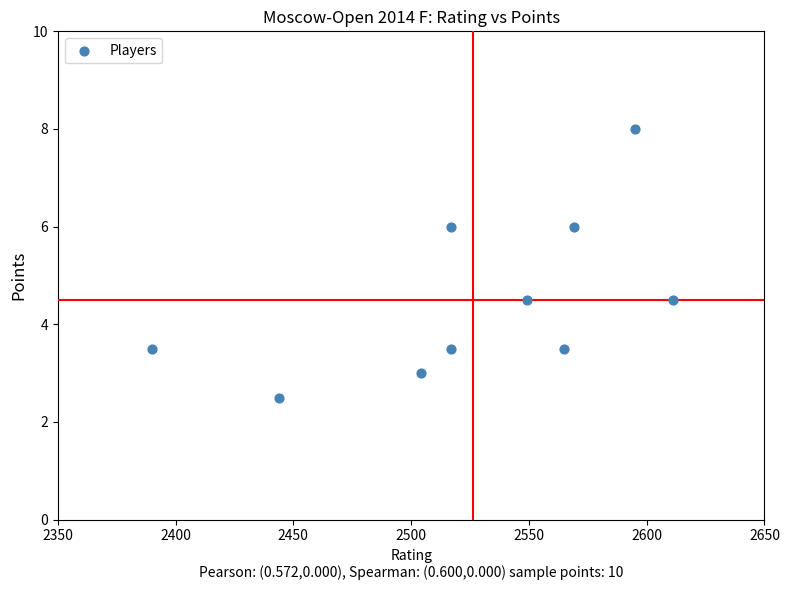

What is the average X value?

2526.1